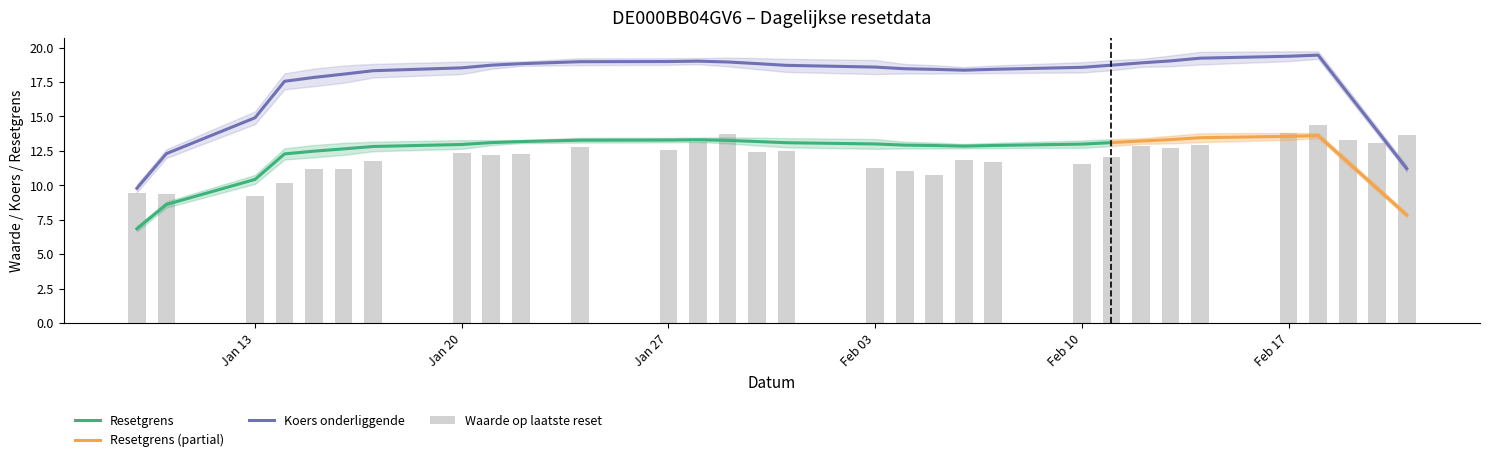

At how many categories does at least one series exceed 18?

31